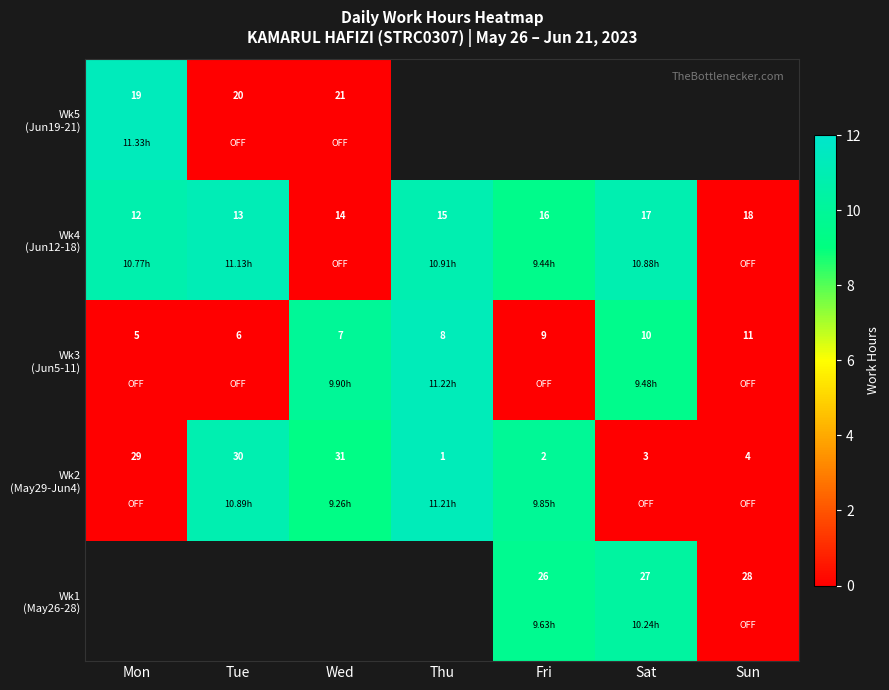

At Fri, list the series in order from largest to smallest.

Wk2 (May29-Jun4), Wk1 (May26-28), Wk4 (Jun12-18), Wk5 (Jun19-21), Wk3 (Jun5-11)